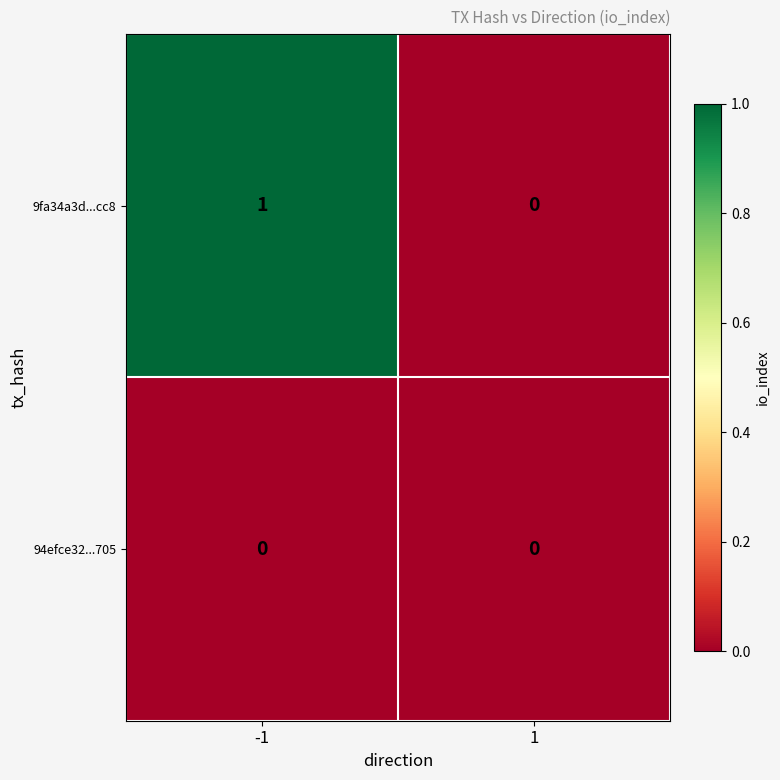

Which label corresponds to the largest value in the chart?

-1